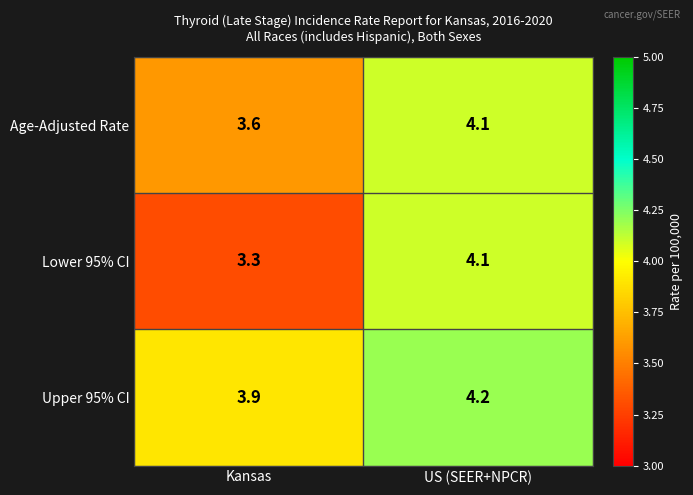

What is the difference between the maximum and minimum values in the Age-Adjusted Rate series?

0.5